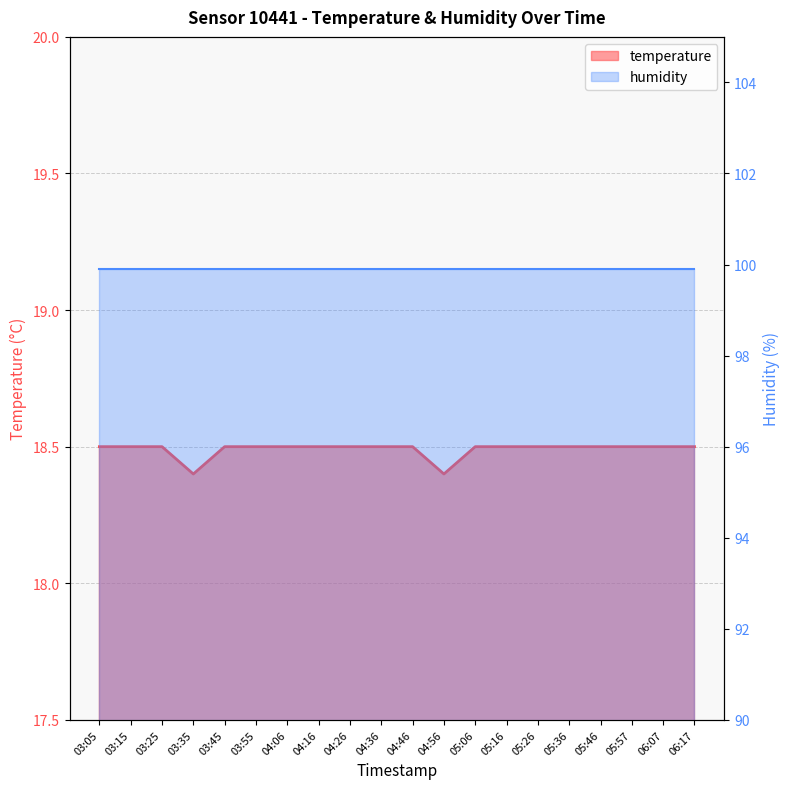

How many categories are shown in the chart?

20